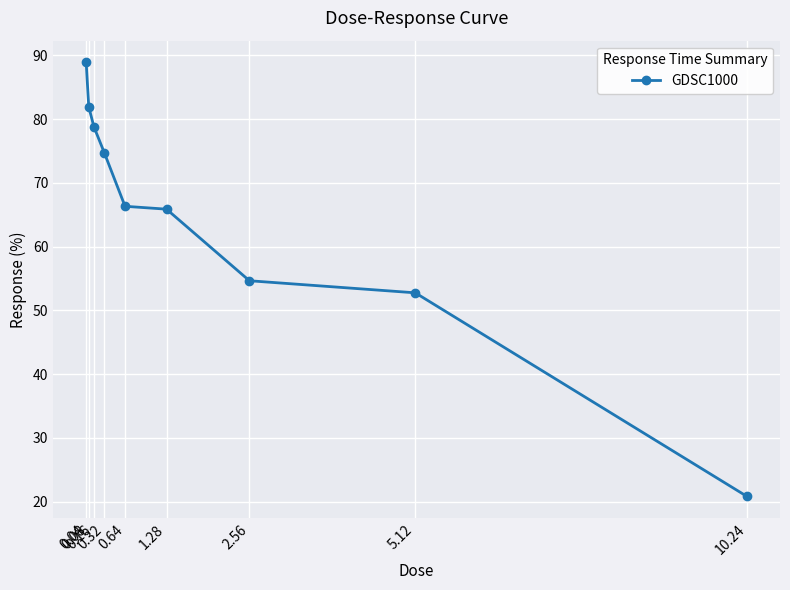

How many categories are shown in the chart?

9